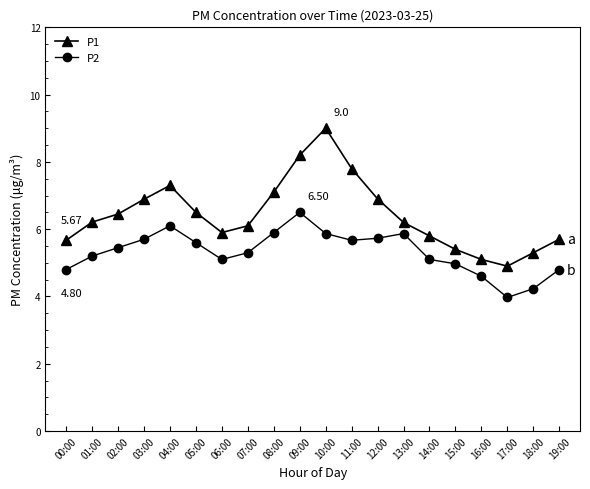

True or false: P2 has a value of 8.8 at 08:00.

False